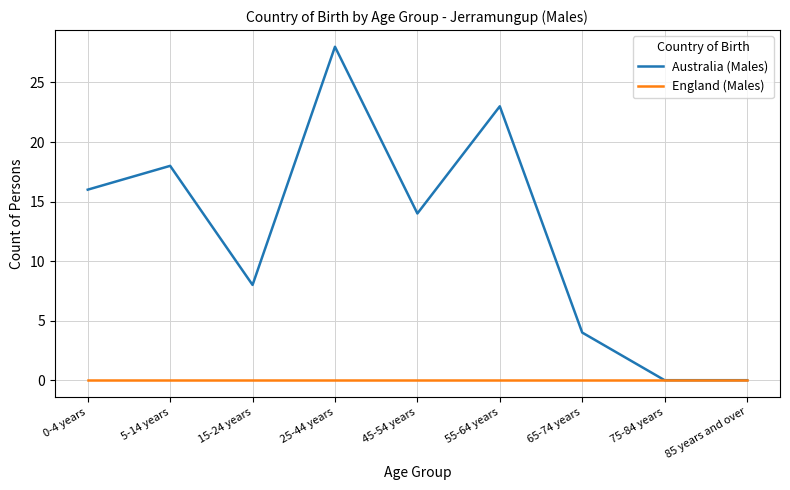

Does the chart display data point markers on the line(s)?

No